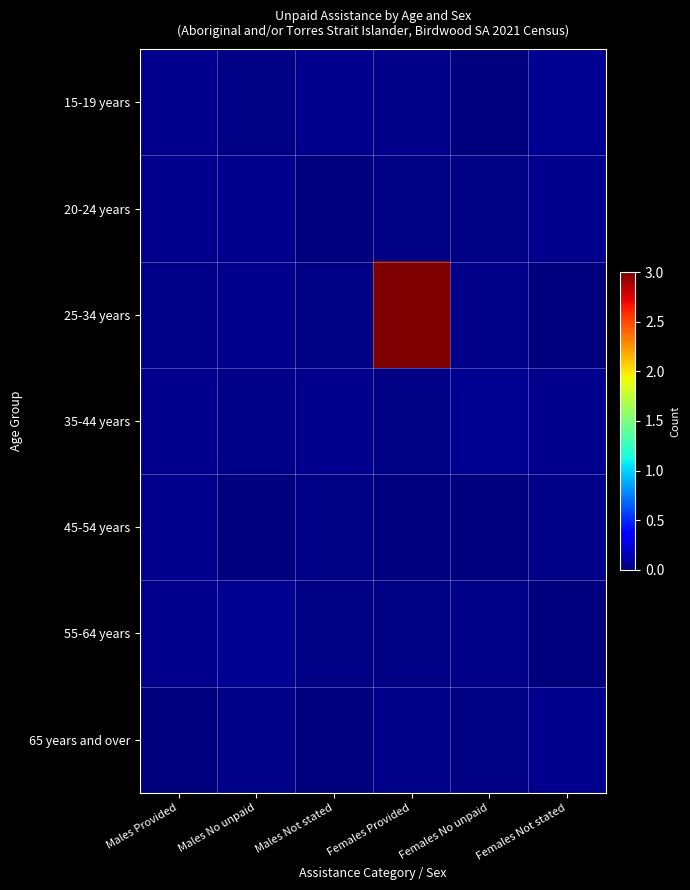

Reading right to left, what are all the values shown in this chart?

15-19 years: Females Not stated=0.0	Females No unpaid=0.0	Females Provided=0.0	Males Not stated=0.0	Males No unpaid=0.0	Males Provided=0.0
20-24 years: Females Not stated=0.0	Females No unpaid=0.0	Females Provided=0.0	Males Not stated=0.0	Males No unpaid=0.0	Males Provided=0.0
25-34 years: Females Not stated=0.0	Females No unpaid=0.0	Females Provided=3.0	Males Not stated=0.0	Males No unpaid=0.0	Males Provided=0.0
35-44 years: Females Not stated=0.0	Females No unpaid=0.0	Females Provided=0.0	Males Not stated=0.0	Males No unpaid=0.0	Males Provided=0.0
45-54 years: Females Not stated=0.0	Females No unpaid=0.0	Females Provided=0.0	Males Not stated=0.0	Males No unpaid=0.0	Males Provided=0.0
55-64 years: Females Not stated=0.0	Females No unpaid=0.0	Females Provided=0.0	Males Not stated=0.0	Males No unpaid=0.0	Males Provided=0.0
65 years and over: Females Not stated=0.0	Females No unpaid=0.0	Females Provided=0.0	Males Not stated=0.0	Males No unpaid=0.0	Males Provided=0.0